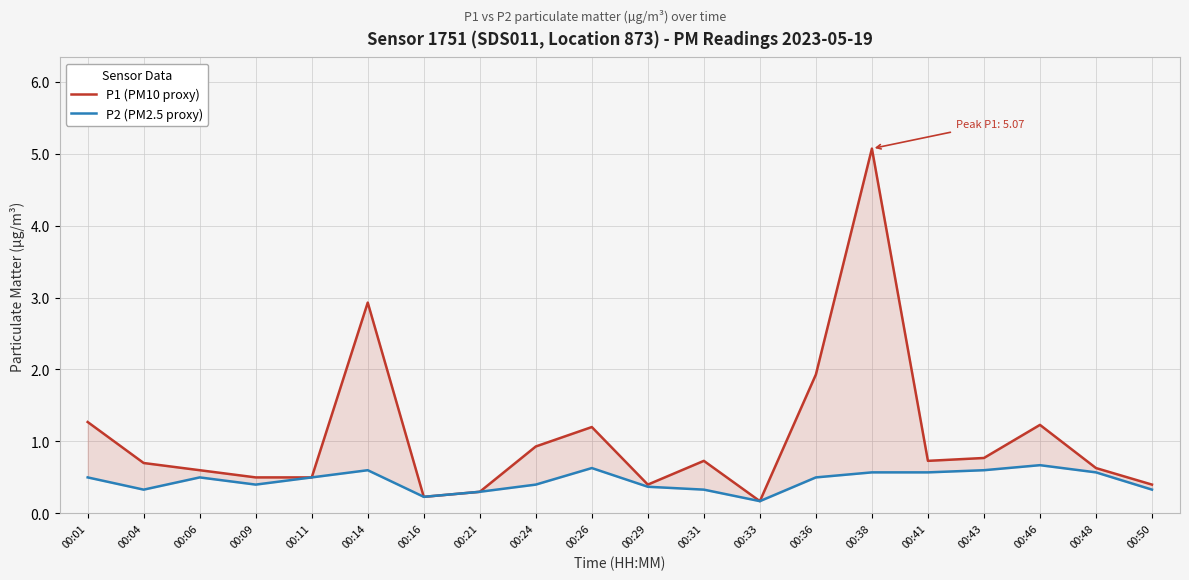

Where is the first local maximum for P2 (PM2.5 proxy)?

00:06